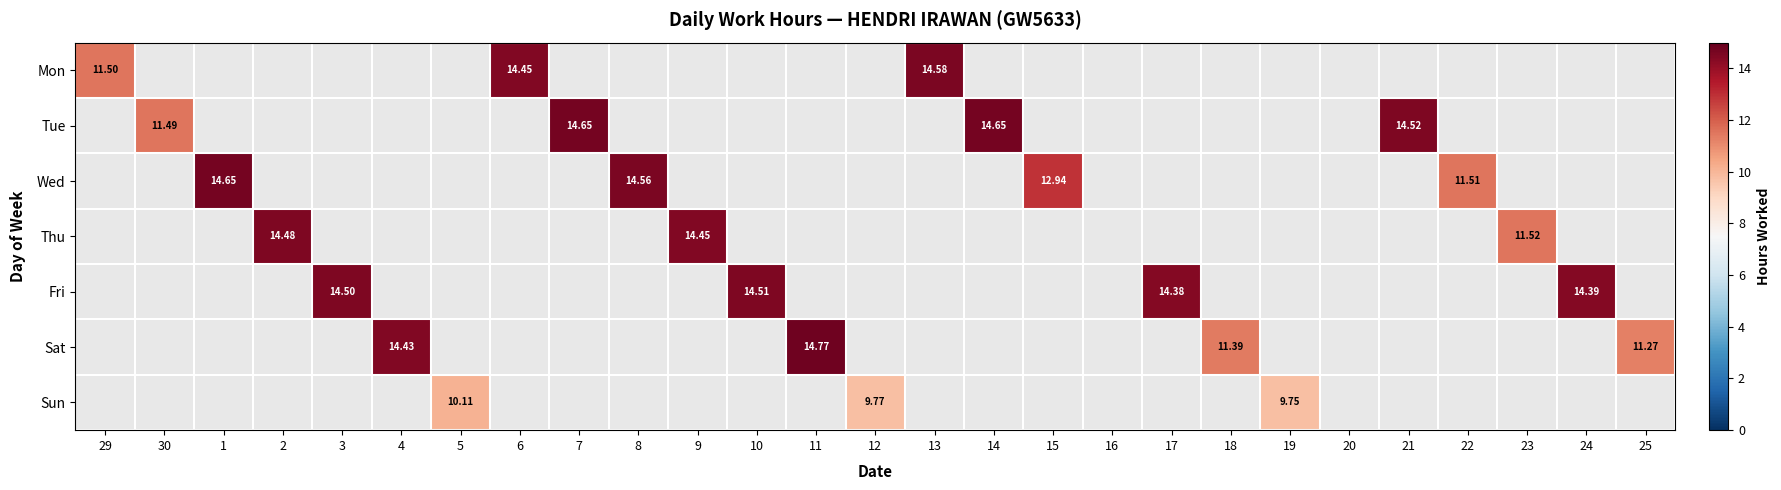

How many distinct data groups are displayed?

7